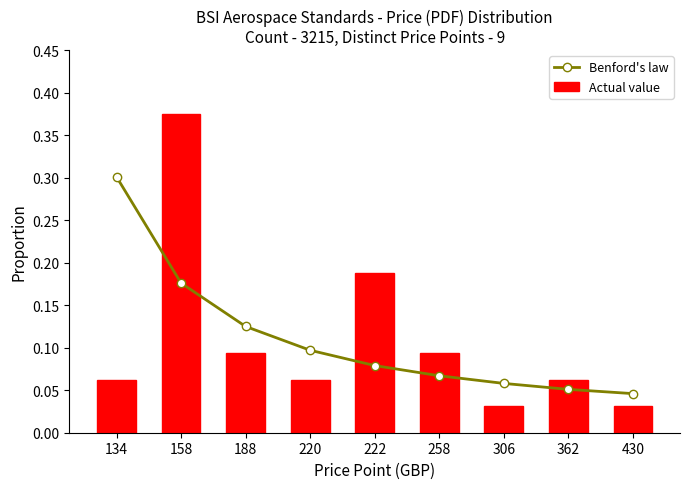

What is the value of the Benford's law bar at the 6th from the left?

0.1